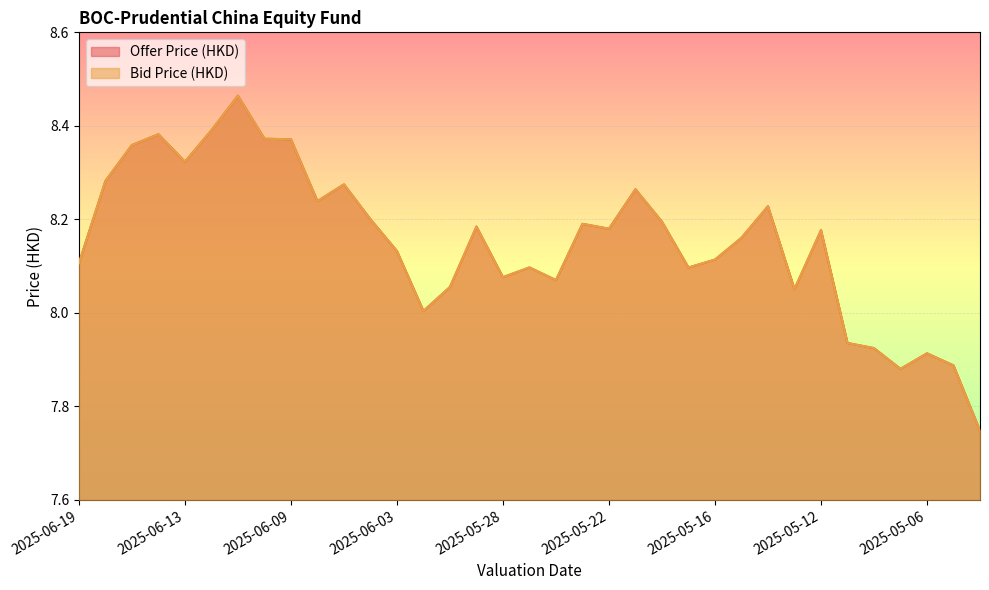

True or false: Bid Price (HKD) and Offer Price (HKD) intersect in this chart.

False